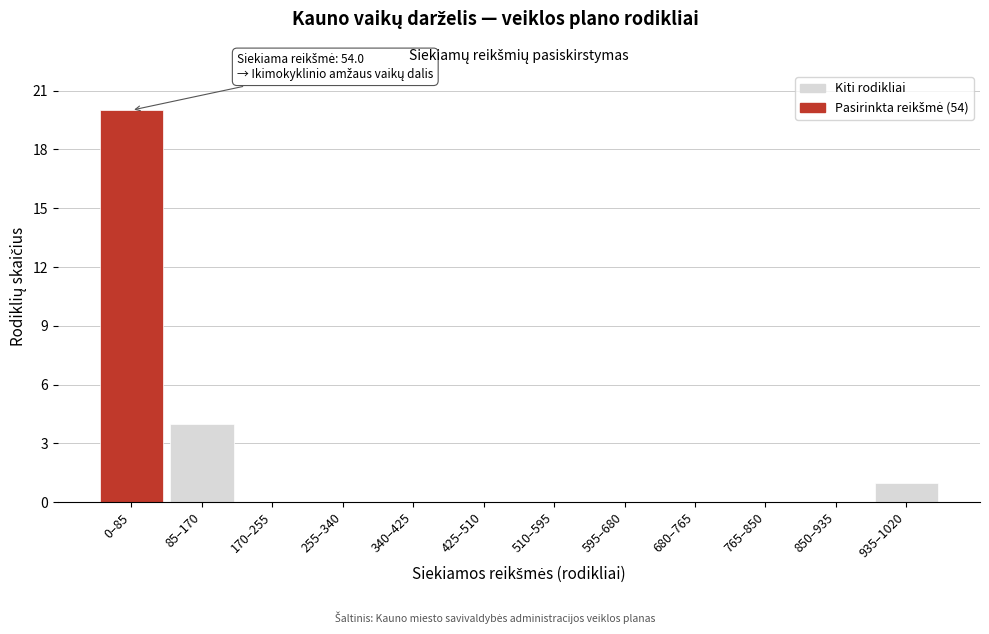

Reading right to left, transcribe all the data shown in this chart.

935–1020=1	850–935=0	765–850=0	680–765=0	595–680=0	510–595=0	425–510=0	340–425=0	255–340=0	170–255=0	85–170=4	0–85=20